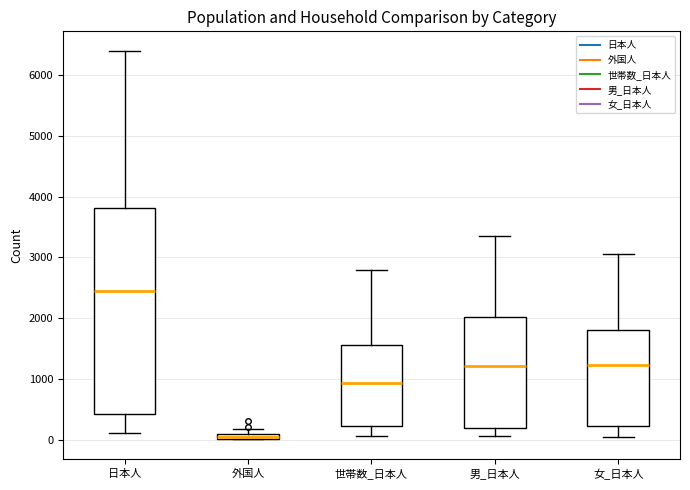

Which box is the tallest, from its lower edge to its upper edge?

日本人